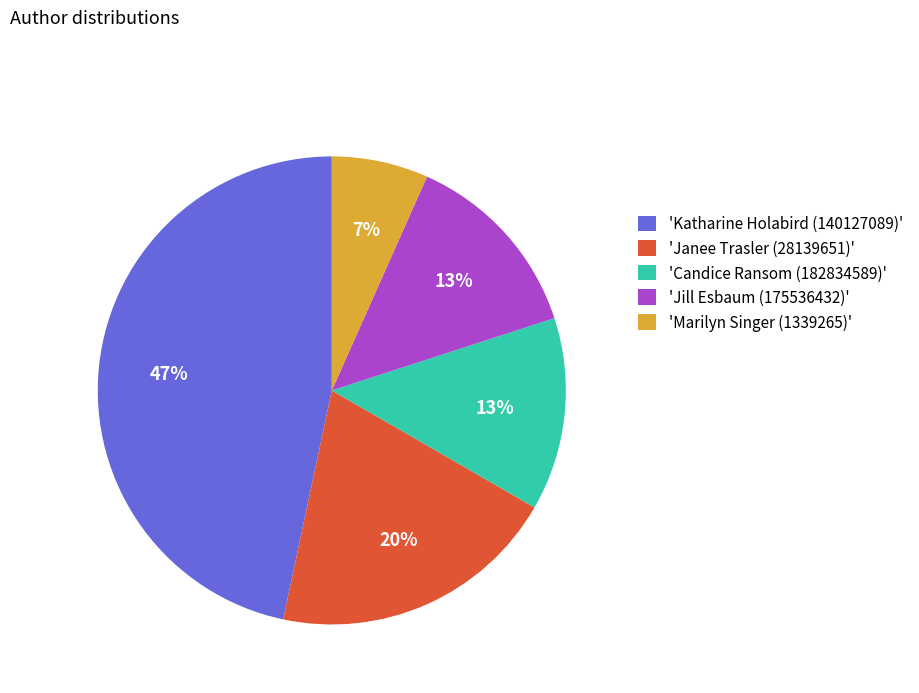

True or false: 'Marilyn Singer (1339265)' accounts for 7% of the total.

True